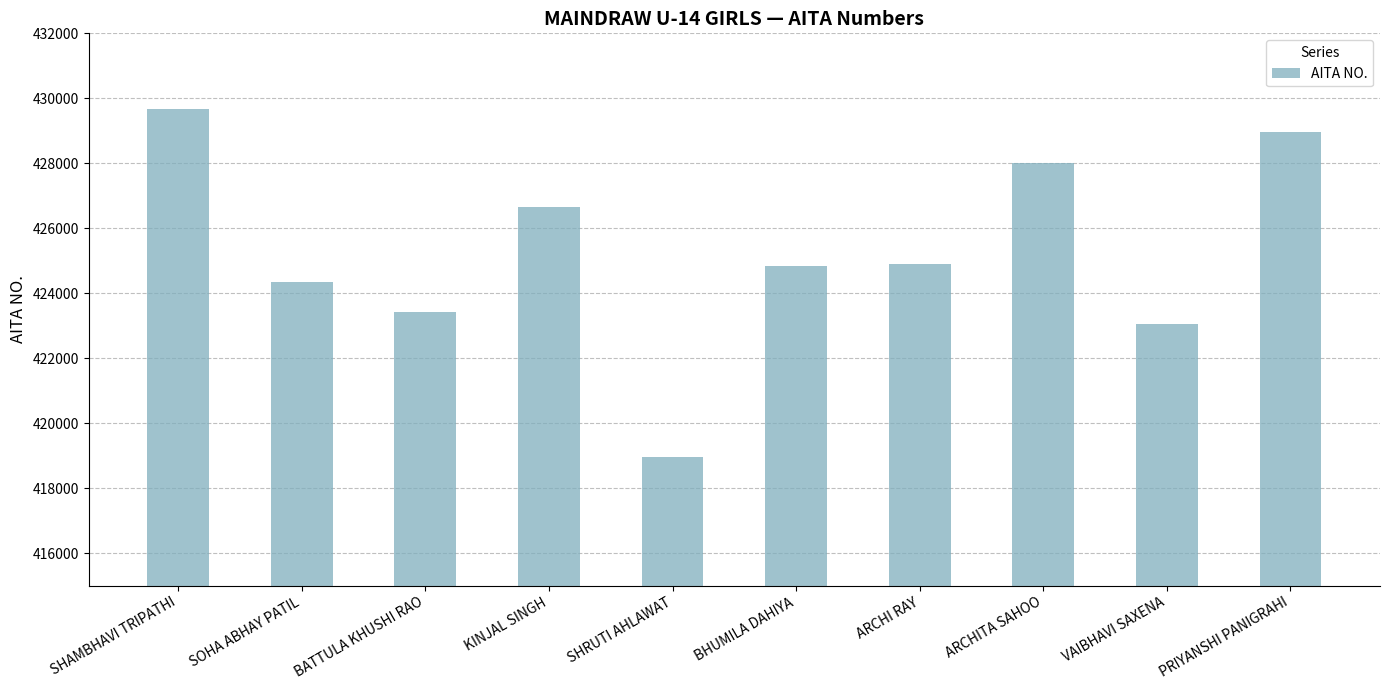

Which category has the lowest value across all series?

SHRUTI AHLAWAT